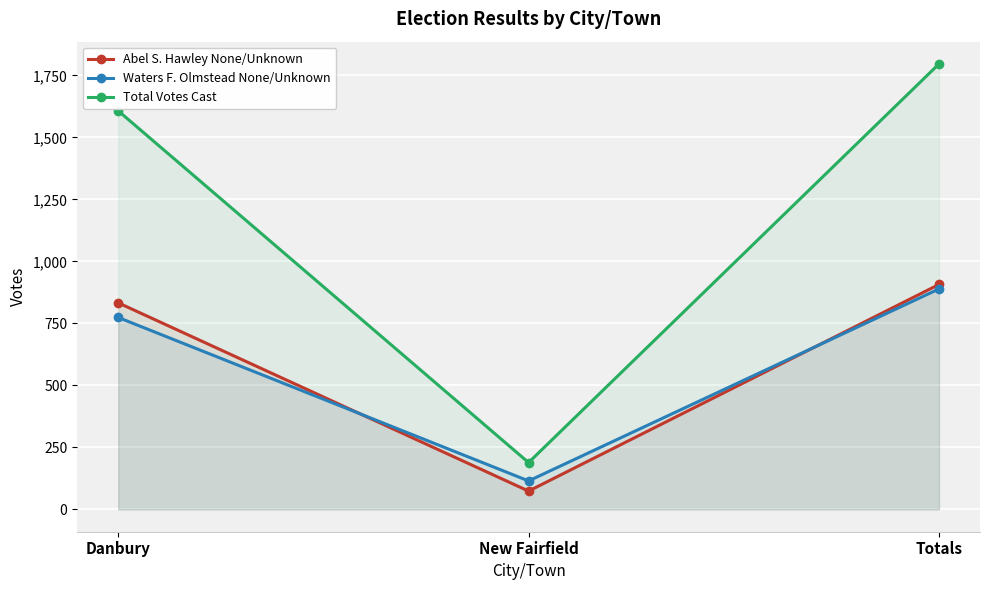

The value of Total Votes Cast at Danbury is 2731. True or false?

False